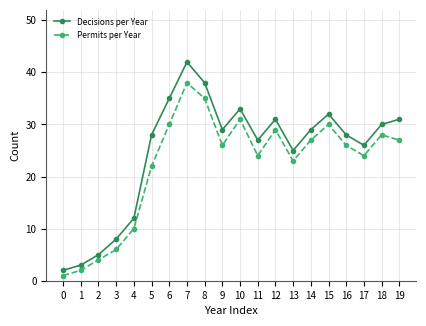

In Decisions per Year, how many points are lower than both neighbors (excluding endpoints)?

4